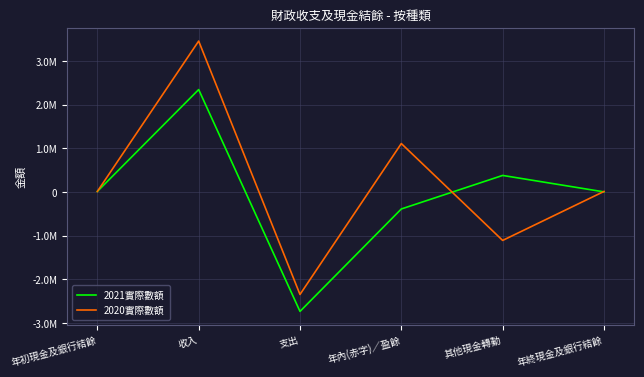

Rank the series by their average value, from highest to lowest.

2020實際數額, 2021實際數額